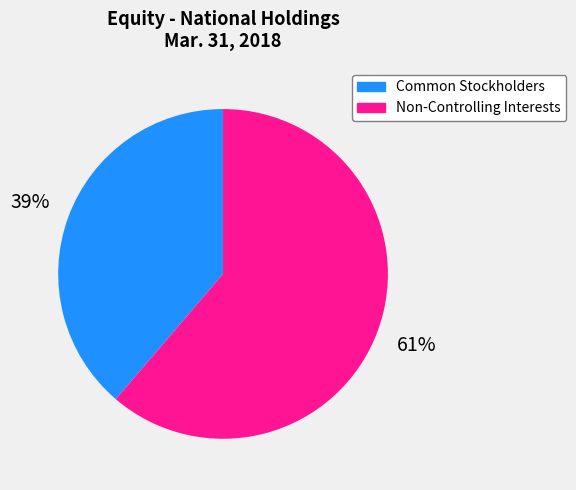

Is there a majority slice in this chart?

Yes